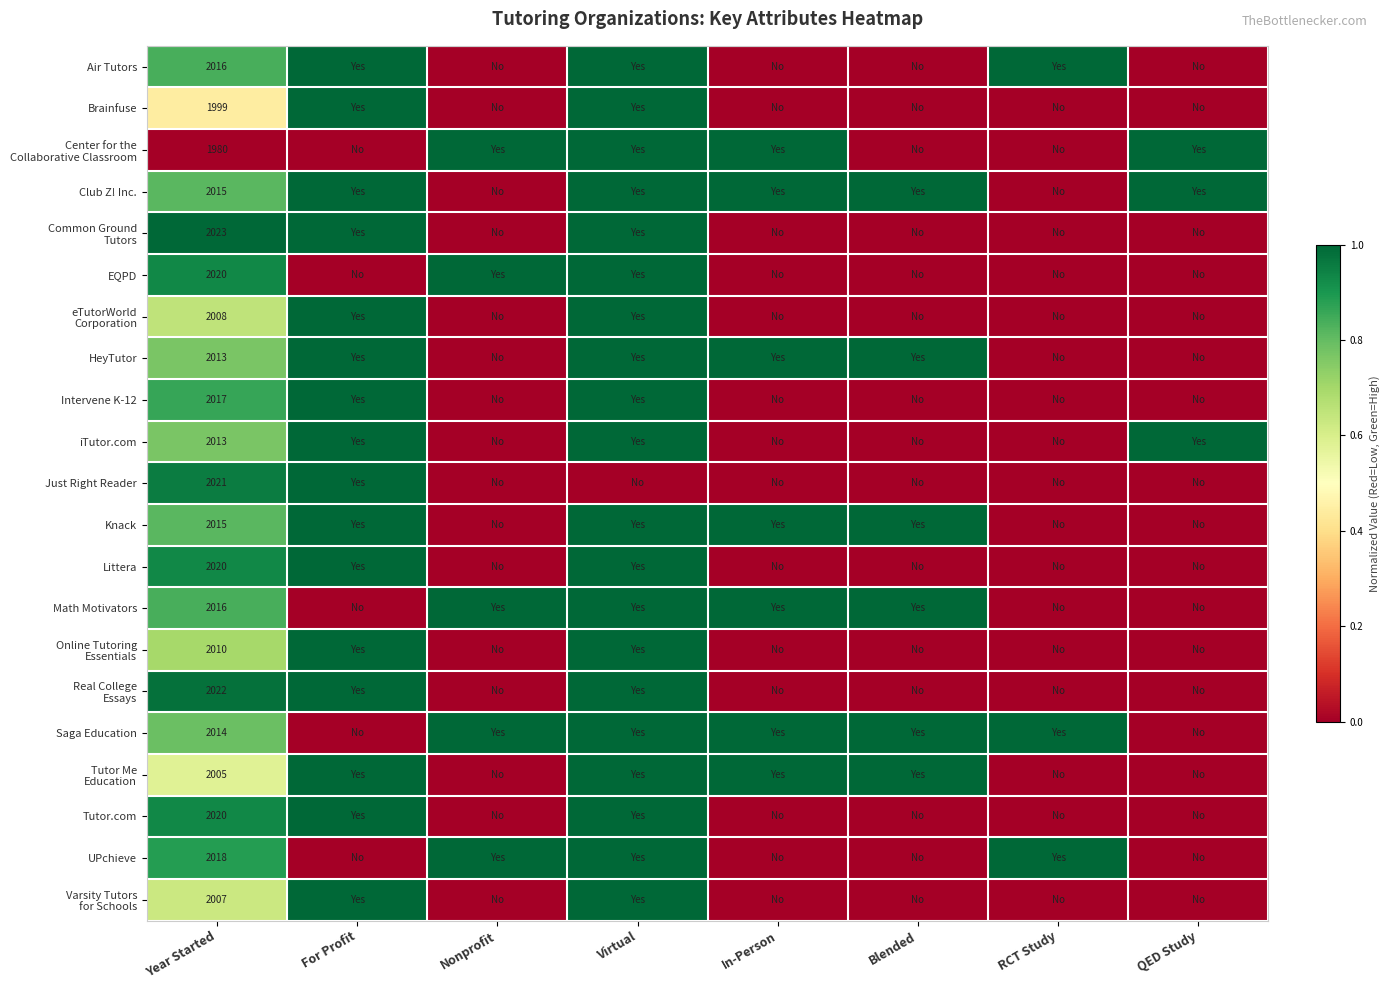

Is it true that iTutor.com equals 0.4 at For Profit?

False